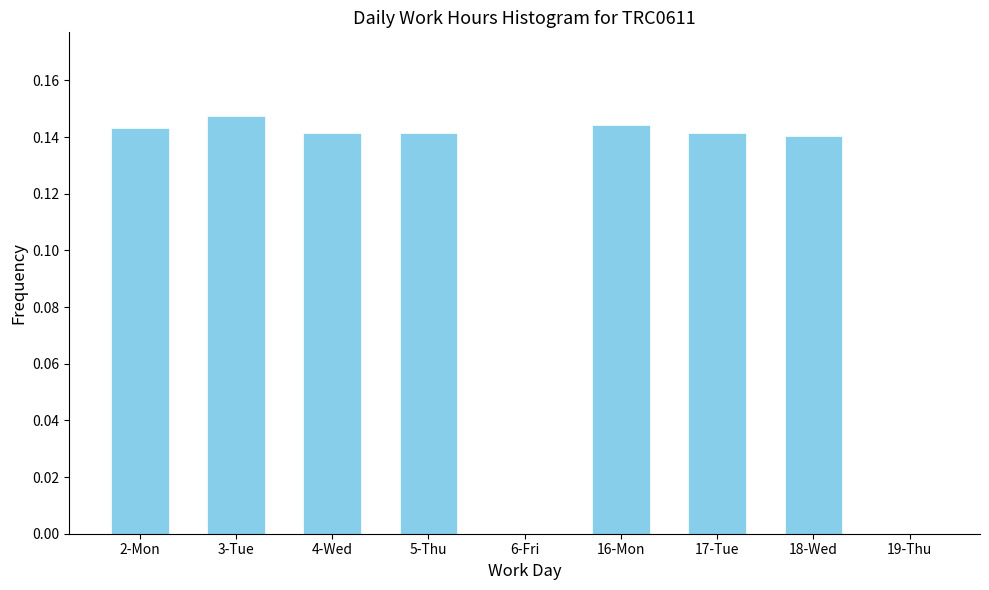

The value at 19-Thu is -0.1. True or false?

False